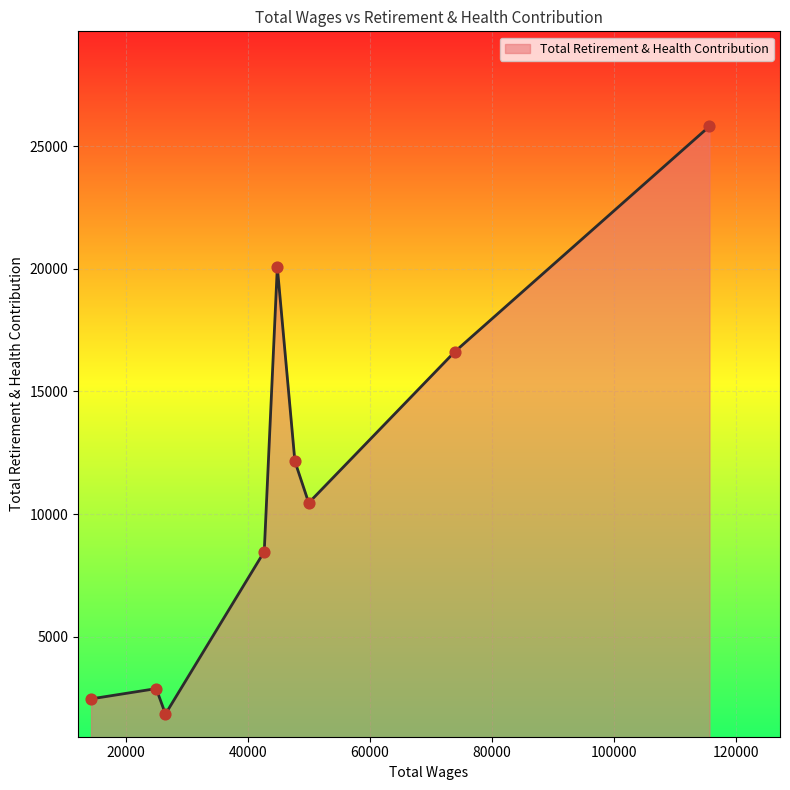

What is the smallest value displayed?

1848